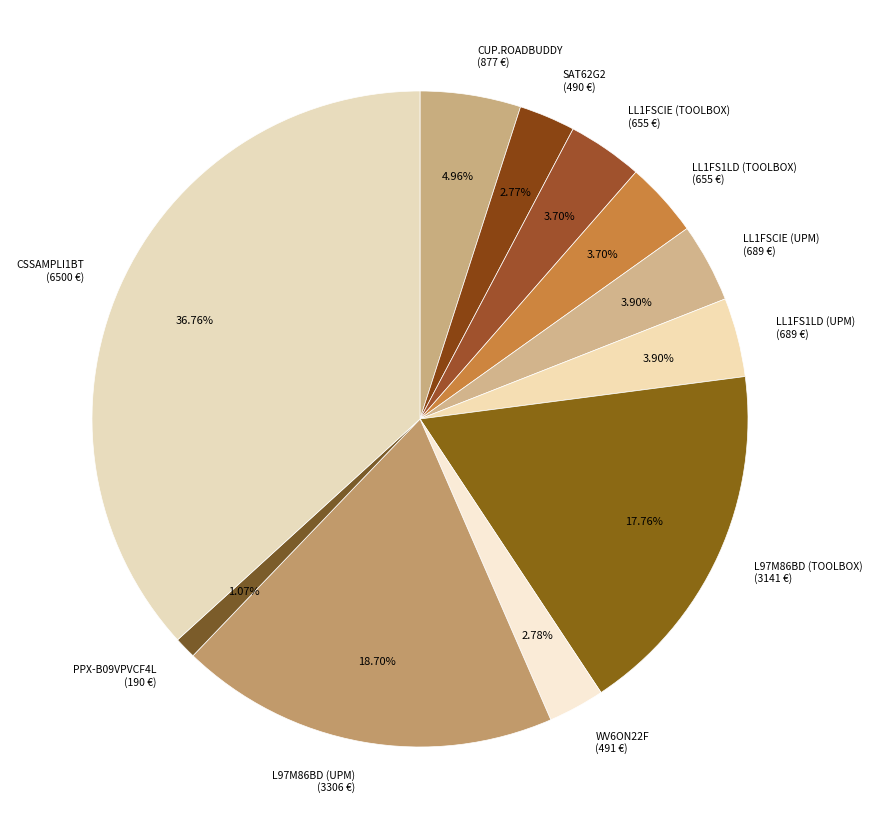

To the nearest percent, what portion does LL1FS1LD (UPM) represent?

4%